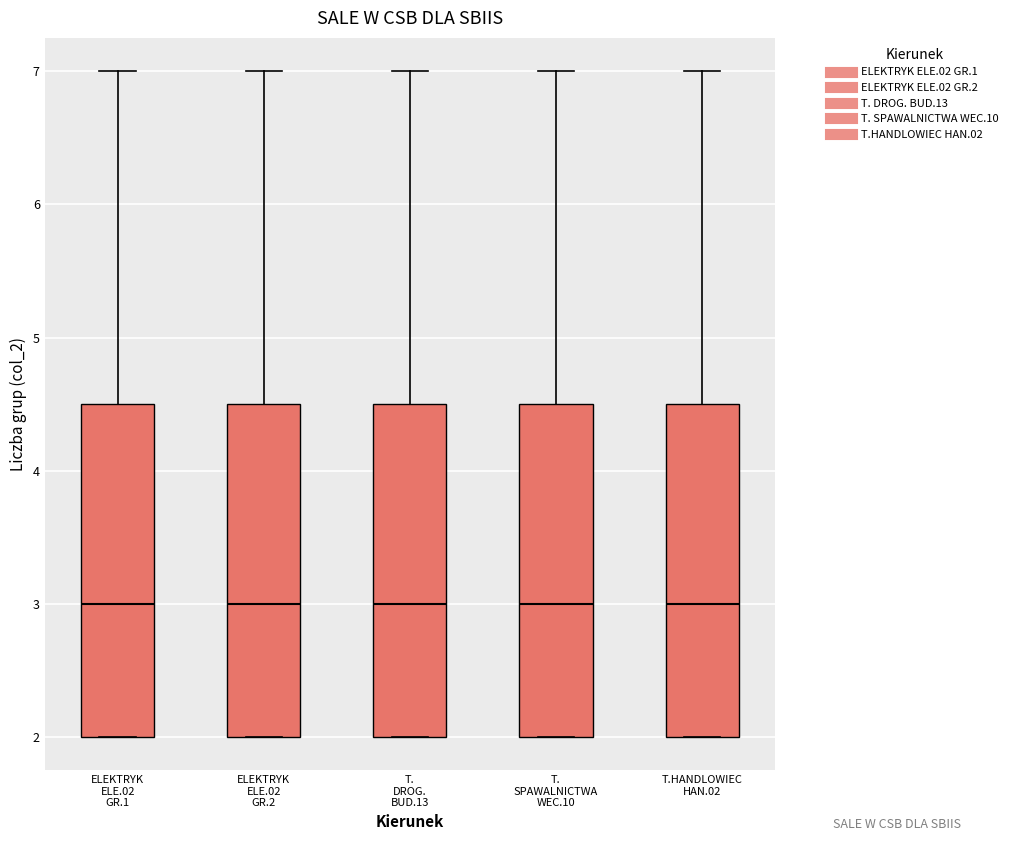

Reading left to right, transcribe this box plot: for each box, give where its median line is, the range the box spans, and where its two whiskers end, as read against the y-axis. The values are not printed on the chart, so give them approximately, as read against the axis.

ELEKTRYK ELE.02 GR.1: median 3.0, box 2.0 to 4.5, whiskers 2.0 to 7.0
ELEKTRYK ELE.02 GR.2: median 3.0, box 2.0 to 4.5, whiskers 2.0 to 7.0
T. DROG. BUD.13: median 3.0, box 2.0 to 4.5, whiskers 2.0 to 7.0
T. SPAWALNICTWA WEC.10: median 3.0, box 2.0 to 4.5, whiskers 2.0 to 7.0
T.HANDLOWIEC HAN.02: median 3.0, box 2.0 to 4.5, whiskers 2.0 to 7.0